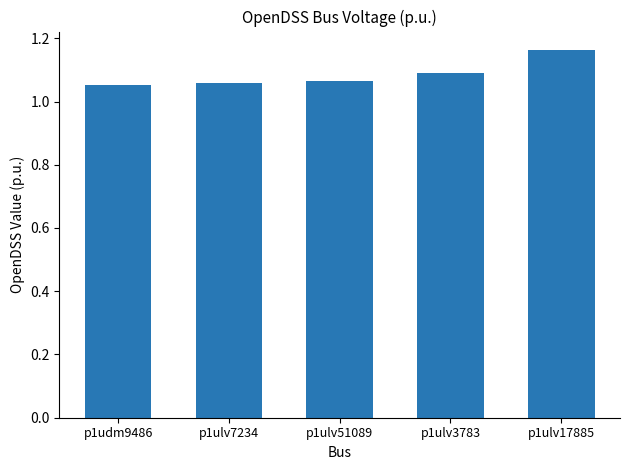

What is the ratio of the value at p1udm9486 to the value at p1ulv3783?

1.0